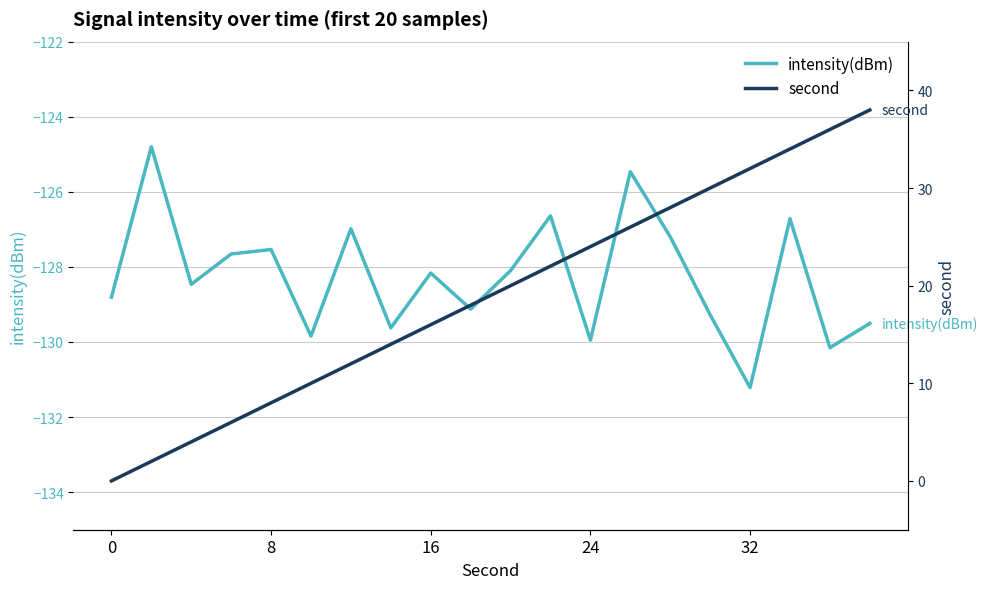

True or false: second and intensity(dBm) cross at least once.

False